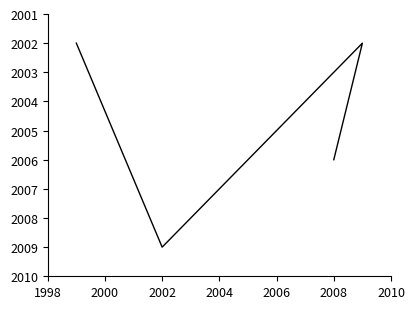

What is the difference between the maximum and minimum values?

7